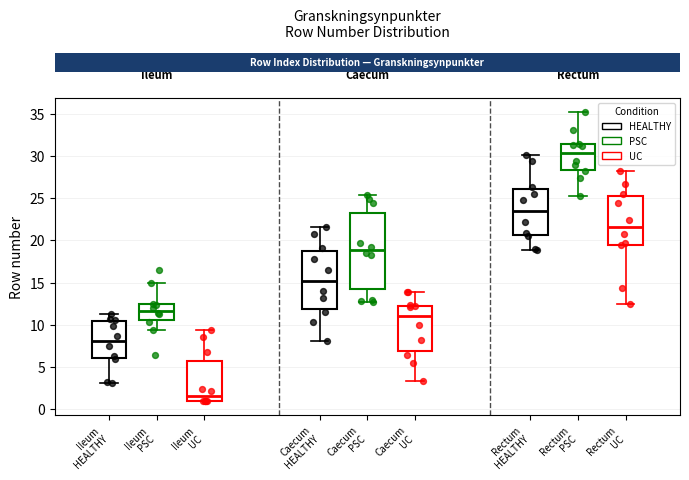

Which box is the tallest, from its lower edge to its upper edge?

Caecum PSC